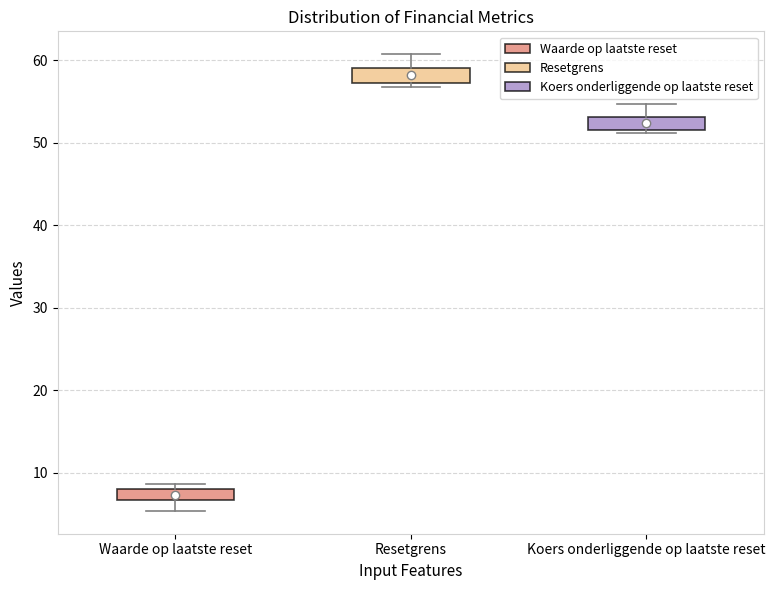

Where is the lower edge of the box for Resetgrens on the y-axis? The values are not printed on the chart, so give them approximately, as read against the axis.

57